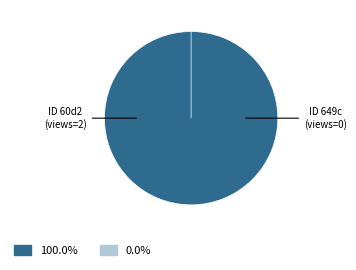

Combined, do 649cd091078190ea932176eb and 60d201710781901de9633250 account for over 50%?

Yes